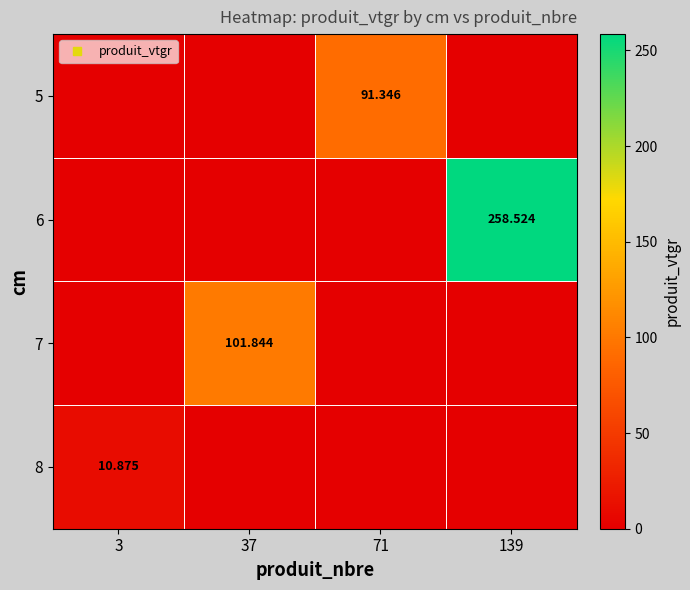

What is the greatest value displayed?

258.5